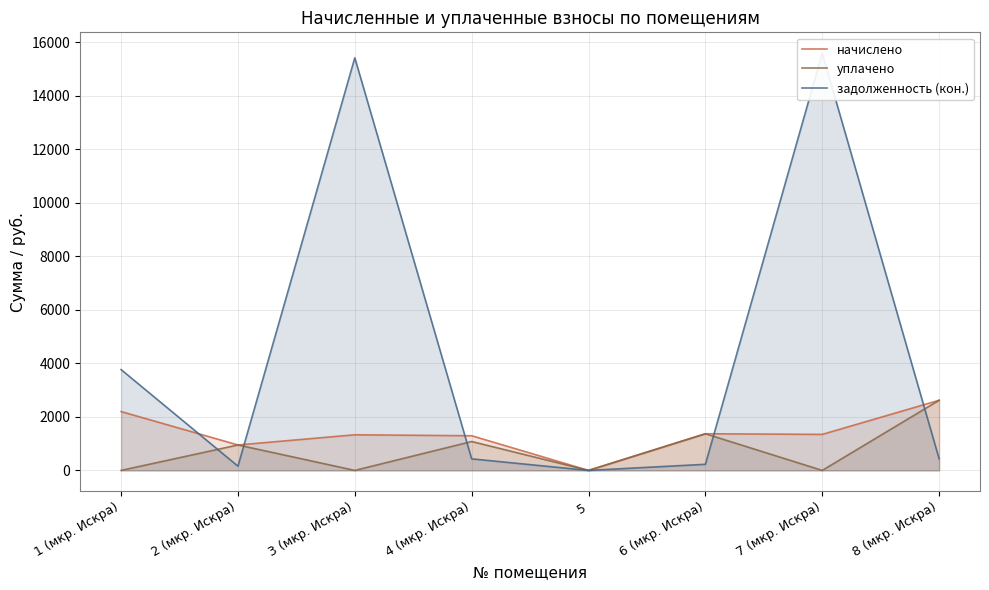

Which series has the largest total across all categories?

задолженность (кон.)